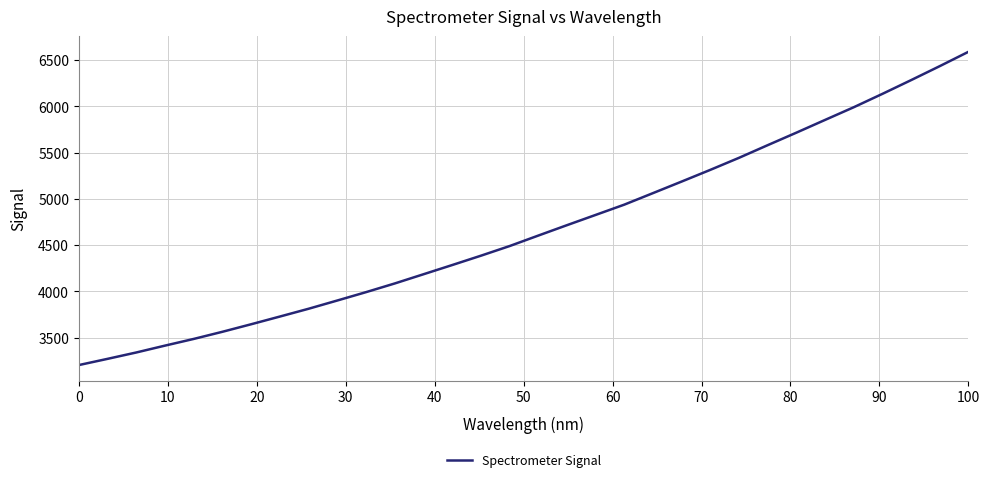

True or false: the data has more than 2 interior local peaks.

False